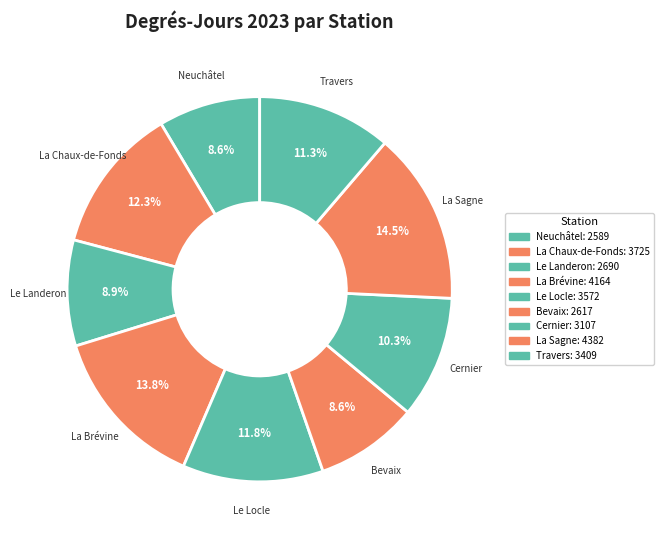

Rank the categories by value from lowest to highest.

Neuchâtel, Bevaix, Le Landeron, Cernier, Travers, Le Locle, La Chaux-de-Fonds, La Brévine, La Sagne